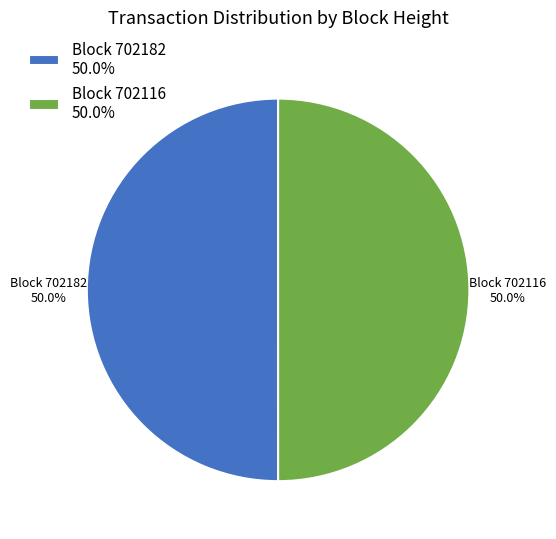

What is the ratio of the value at Block 702116 50.0% to the value at Block 702182 50.0%?

1.0